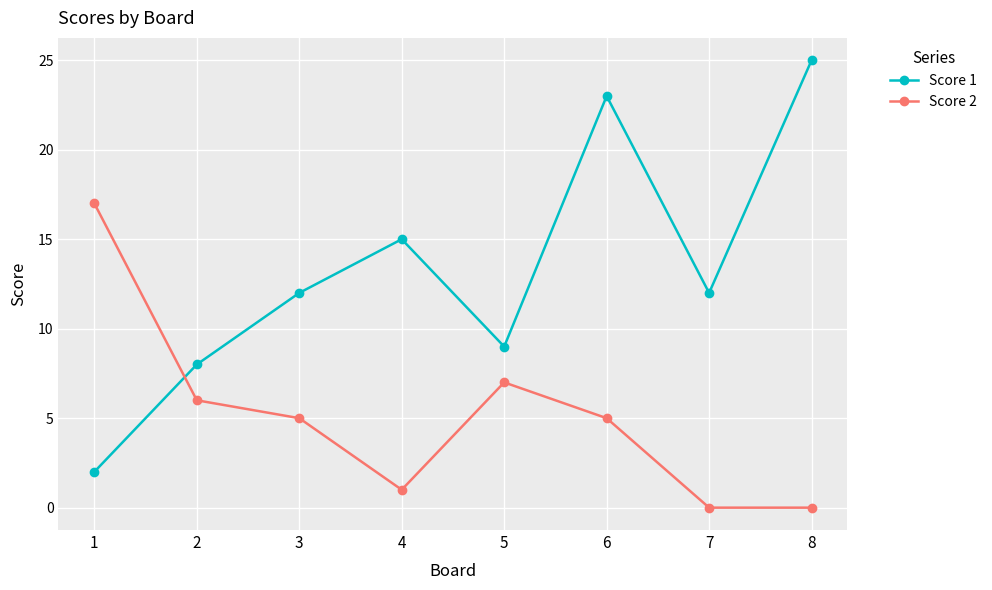

At 5, list the series in order from largest to smallest.

Score 1, Score 2